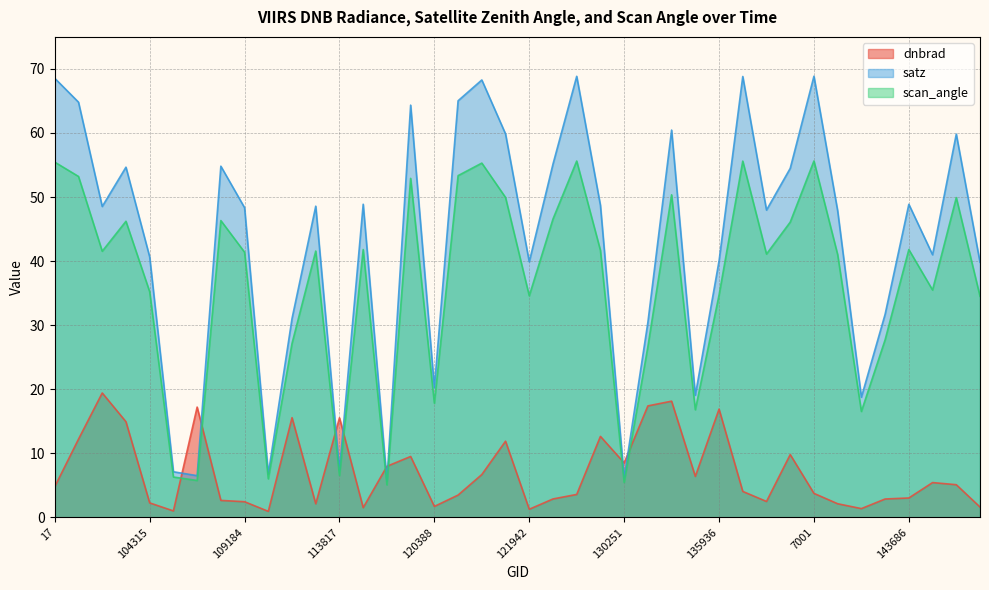

What is the spread (max minus min) of values at 104315?

38.4